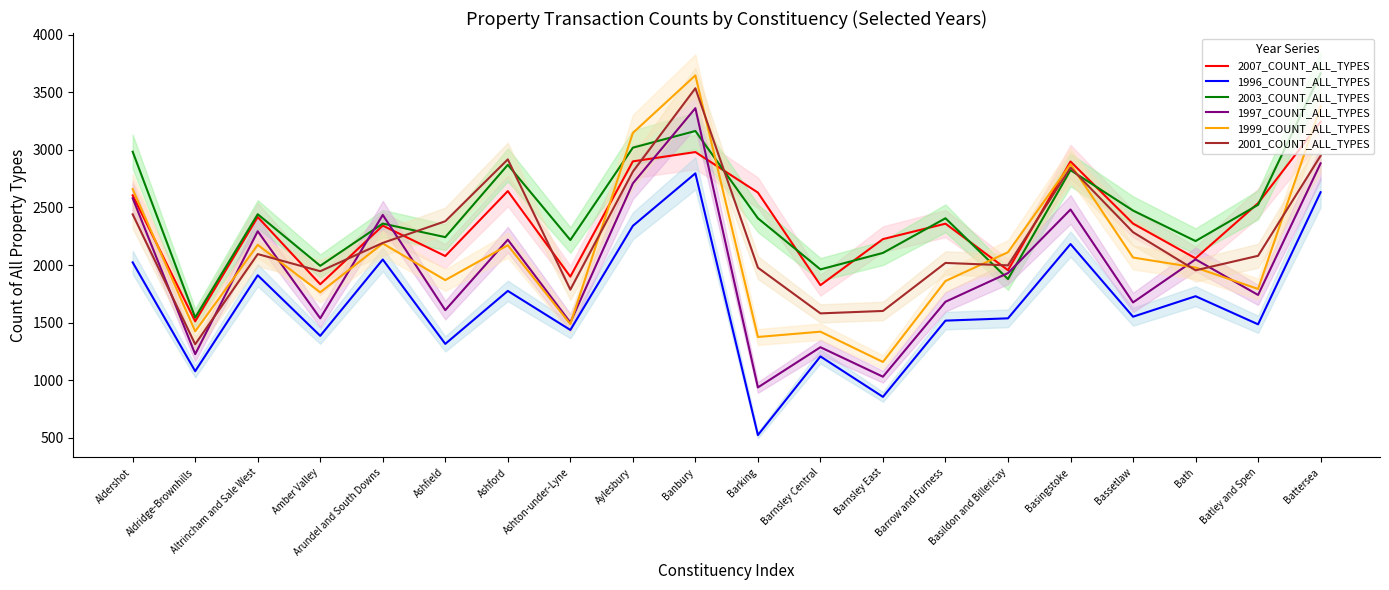

Reading left to right, what are all the values shown in this chart?

2007_COUNT_ALL_TYPES: Aldershot=2605	Aldridge-Brownhills=1511	Altrincham and Sale West=2417	Amber Valley=1833	Arundel and South Downs=2342	Ashfield=2078	Ashford=2642	Ashton-under-Lyne=1899	Aylesbury=2900	Banbury=2981	Barking=2629	Barnsley Central=1825	Barnsley East=2225	Barrow and Furness=2359	Basildon and Billericay=1955	Basingstoke=2899	Bassetlaw=2360	Bath=2058	Batley and Spen=2537	Battersea=3243
1996_COUNT_ALL_TYPES: Aldershot=2023	Aldridge-Brownhills=1078	Altrincham and Sale West=1911	Amber Valley=1385	Arundel and South Downs=2048	Ashfield=1315	Ashford=1775	Ashton-under-Lyne=1436	Aylesbury=2340	Banbury=2796	Barking=523	Barnsley Central=1206	Barnsley East=855	Barrow and Furness=1517	Basildon and Billericay=1537	Basingstoke=2182	Bassetlaw=1551	Bath=1729	Batley and Spen=1485	Battersea=2632
2003_COUNT_ALL_TYPES: Aldershot=2984	Aldridge-Brownhills=1544	Altrincham and Sale West=2441	Amber Valley=1993	Arundel and South Downs=2360	Ashfield=2242	Ashford=2870	Ashton-under-Lyne=2217	Aylesbury=3019	Banbury=3164	Barking=2406	Barnsley Central=1962	Barnsley East=2105	Barrow and Furness=2406	Basildon and Billericay=1878	Basingstoke=2824	Bassetlaw=2473	Bath=2208	Batley and Spen=2523	Battersea=3664
1997_COUNT_ALL_TYPES: Aldershot=2580	Aldridge-Brownhills=1226	Altrincham and Sale West=2293	Amber Valley=1537	Arundel and South Downs=2435	Ashfield=1608	Ashford=2220	Ashton-under-Lyne=1501	Aylesbury=2709	Banbury=3362	Barking=937	Barnsley Central=1286	Barnsley East=1030	Barrow and Furness=1681	Basildon and Billericay=1930	Basingstoke=2482	Bassetlaw=1675	Bath=2049	Batley and Spen=1740	Battersea=2883
1999_COUNT_ALL_TYPES: Aldershot=2659	Aldridge-Brownhills=1424	Altrincham and Sale West=2175	Amber Valley=1763	Arundel and South Downs=2187	Ashfield=1869	Ashford=2172	Ashton-under-Lyne=1487	Aylesbury=3147	Banbury=3647	Barking=1375	Barnsley Central=1421	Barnsley East=1158	Barrow and Furness=1861	Basildon and Billericay=2111	Basingstoke=2876	Bassetlaw=2065	Bath=1978	Batley and Spen=1792	Battersea=3377
2001_COUNT_ALL_TYPES: Aldershot=2440	Aldridge-Brownhills=1312	Altrincham and Sale West=2095	Amber Valley=1946	Arundel and South Downs=2192	Ashfield=2380	Ashford=2917	Ashton-under-Lyne=1786	Aylesbury=2811	Banbury=3535	Barking=1977	Barnsley Central=1580	Barnsley East=1601	Barrow and Furness=2018	Basildon and Billericay=1997	Basingstoke=2846	Bassetlaw=2285	Bath=1954	Batley and Spen=2080	Battersea=2949